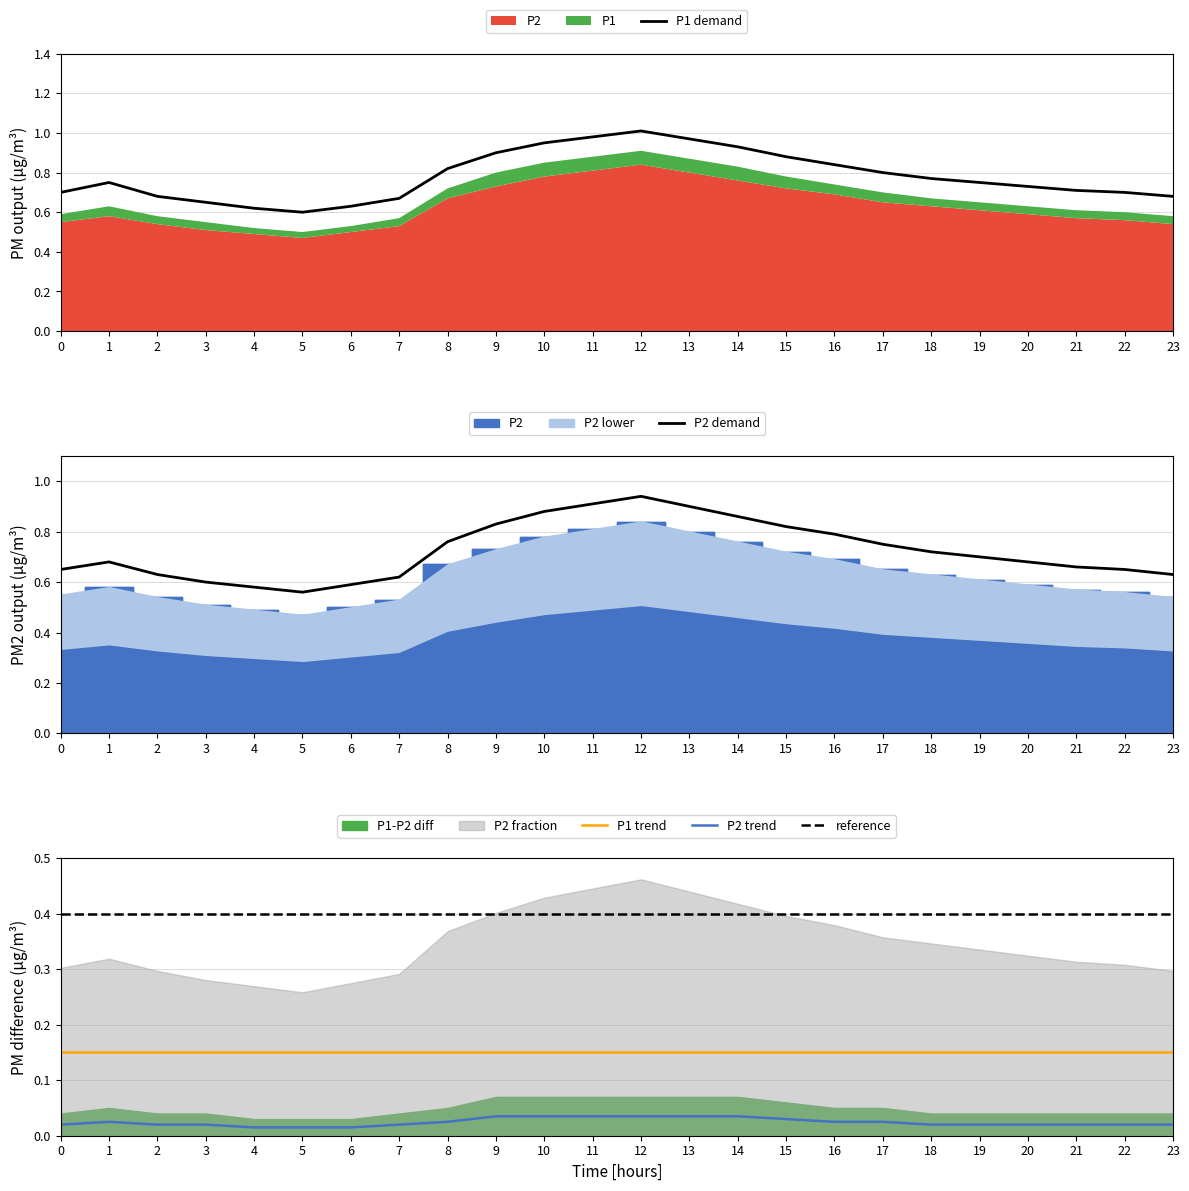

The P1 demand series shows 0.9 at 9. True or false?

True